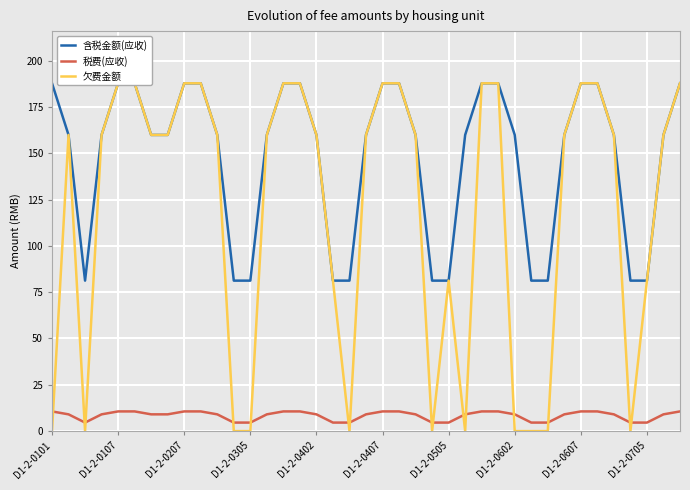

Reading left to right, transcribe all the data shown in this chart.

含税金额(应收): 187.7	159.9	81.2	159.9	187.7	187.7	159.9	159.9	187.7	187.7	159.9	81.2	81.2	159.9	187.7	187.7	159.9	81.2	81.2	159.9	187.7	187.7	159.9	81.2	81.2	159.9	187.7	187.7	159.9	81.2	81.2	159.9	187.7	187.7	159.9	81.2	81.2	159.9	187.7
税费(应收): 10.6	9.1	4.6	9.1	10.6	10.6	9.1	9.1	10.6	10.6	9.1	4.6	4.6	9.1	10.6	10.6	9.1	4.6	4.6	9.1	10.6	10.6	9.1	4.6	4.6	9.1	10.6	10.6	9.1	4.6	4.6	9.1	10.6	10.6	9.1	4.6	4.6	9.1	10.6
欠费金额: 0.0	159.9	0.0	159.9	187.7	187.7	159.9	159.9	187.7	187.7	159.9	0.0	0.0	159.9	187.7	187.7	159.9	81.2	0.0	159.9	187.7	187.7	159.9	0.0	81.2	0.0	187.7	187.7	0.0	0.0	0.0	159.9	187.7	187.7	159.9	0.0	81.2	159.9	187.7